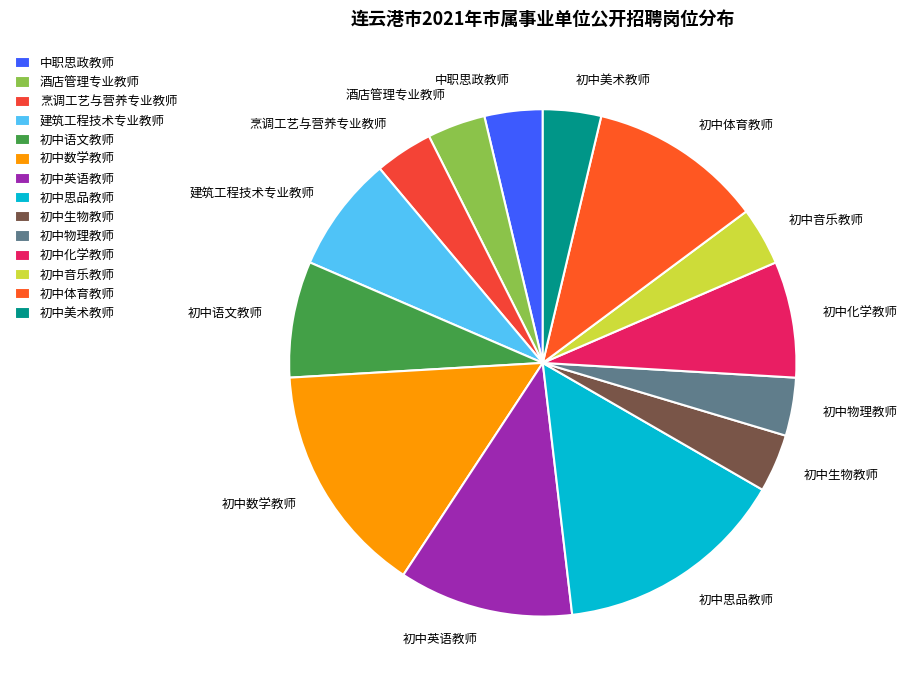

What is the ratio of the value at 初中体育教师 to the value at 烹调工艺与营养专业教师?

3.0